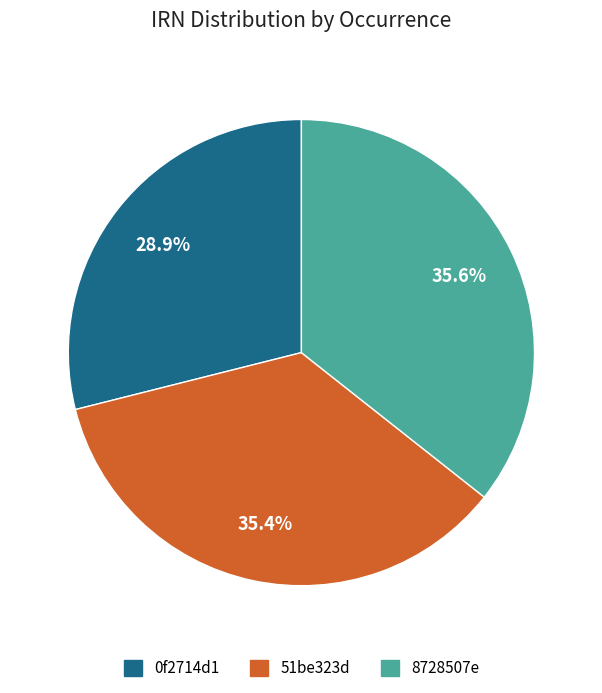

Is there a majority slice in this chart?

No